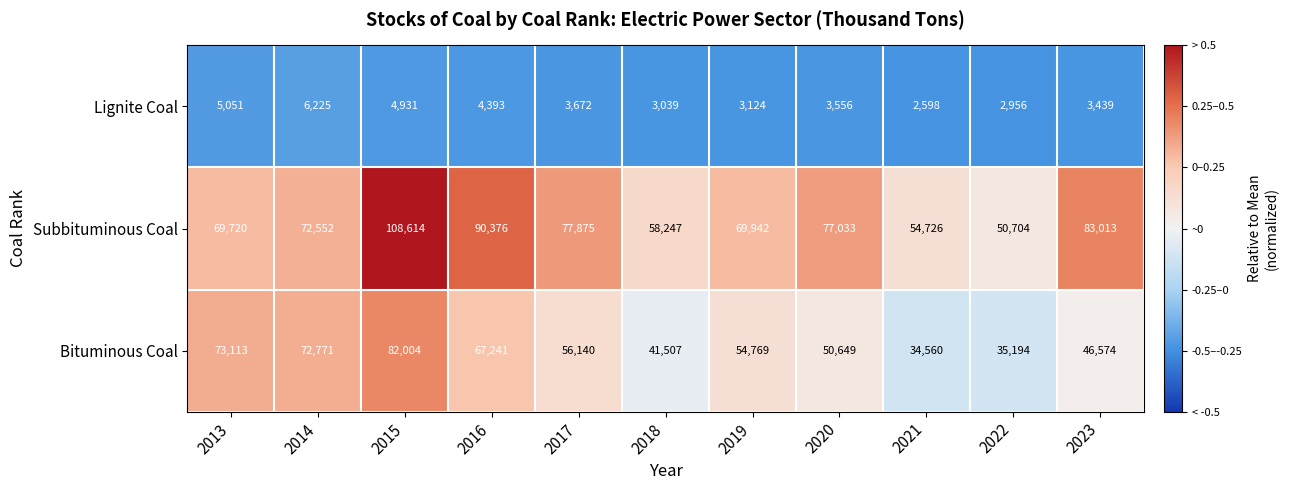

List the series in order of their peak value, highest first.

Subbituminous Coal, Bituminous Coal, Lignite Coal